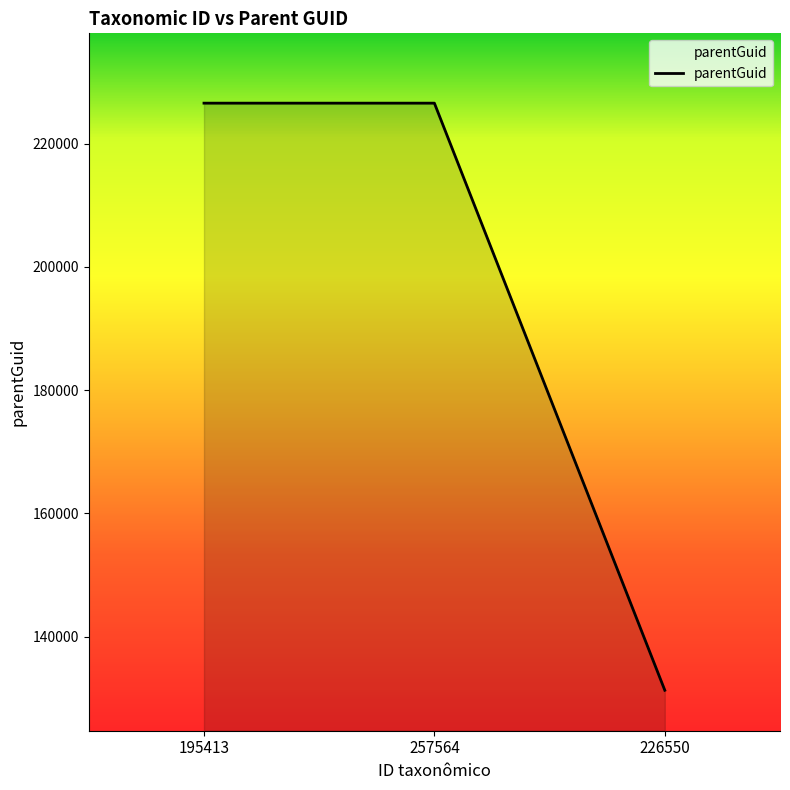

What is the ratio of the value at 226550 to the value at 257564?

0.6